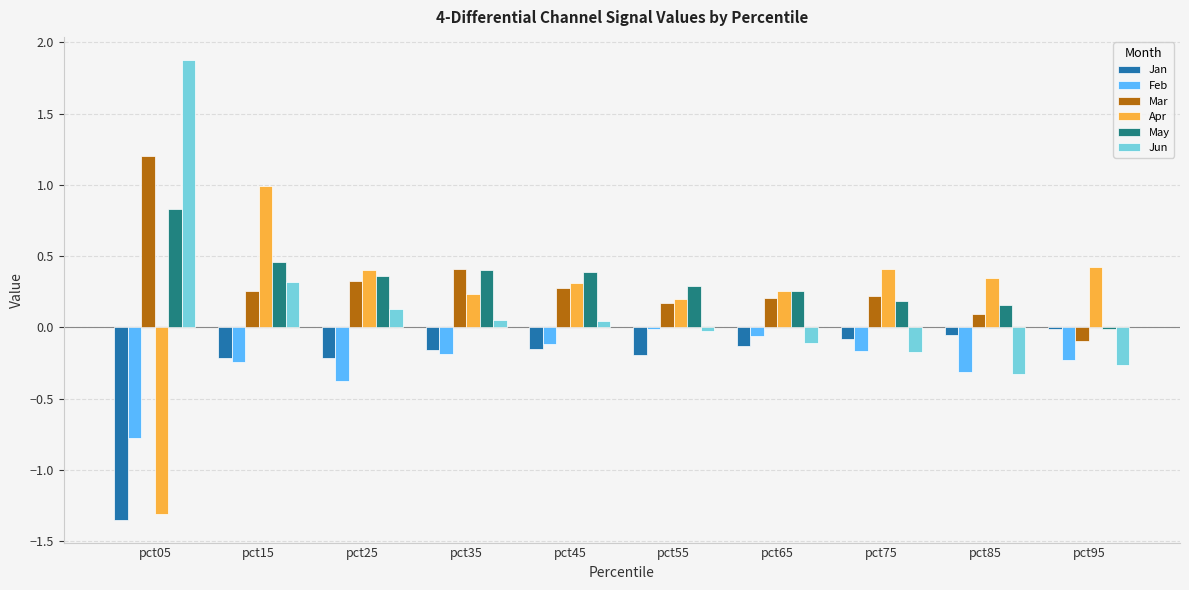

Between pct15 and pct25, which series saw the biggest shift?

Apr